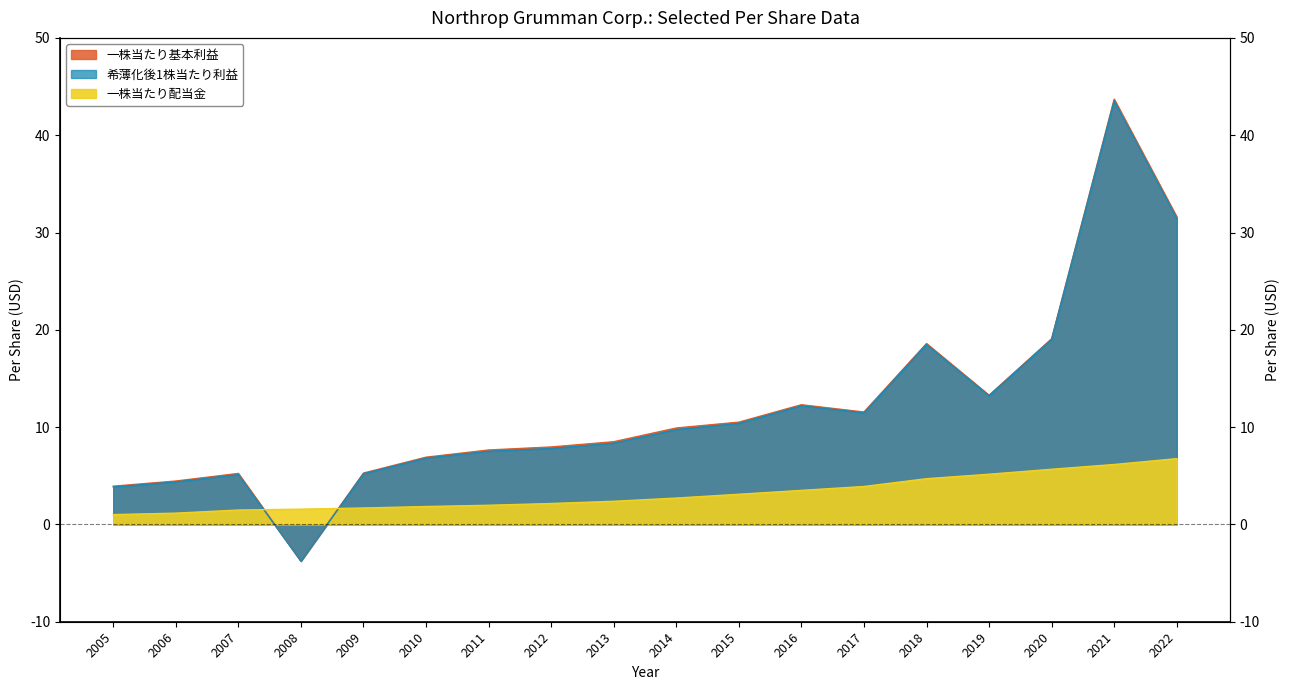

Which label corresponds to the largest value in the chart?

2021